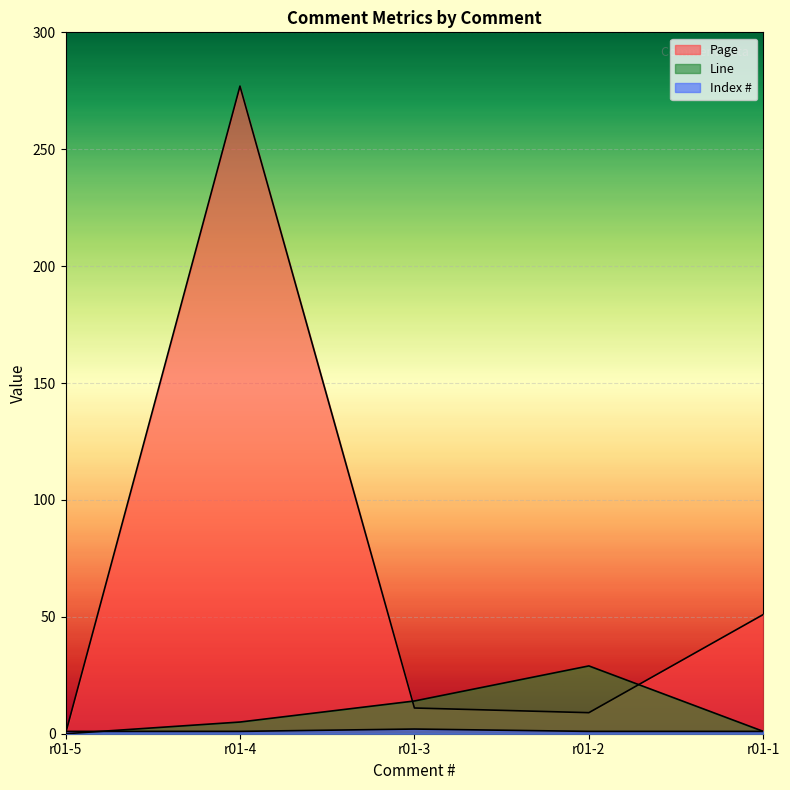

What is the total value across all series at r01-5?

1